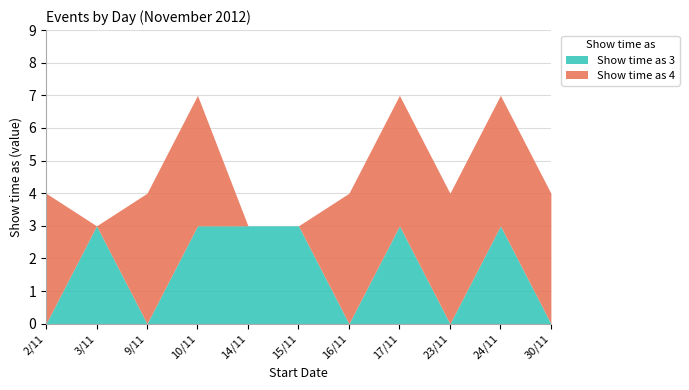

Which category has the lowest value in the Show time as 4 series?

3/11